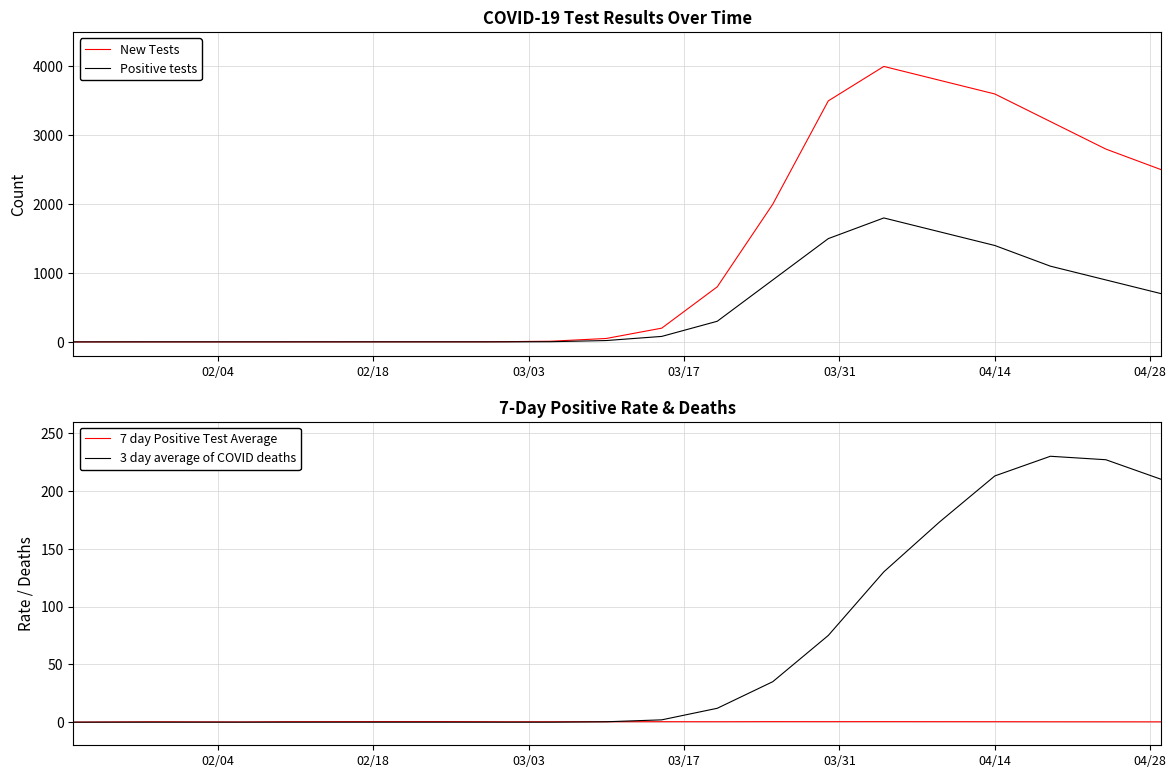

True or false: Positive tests and New Tests cross at least once.

False